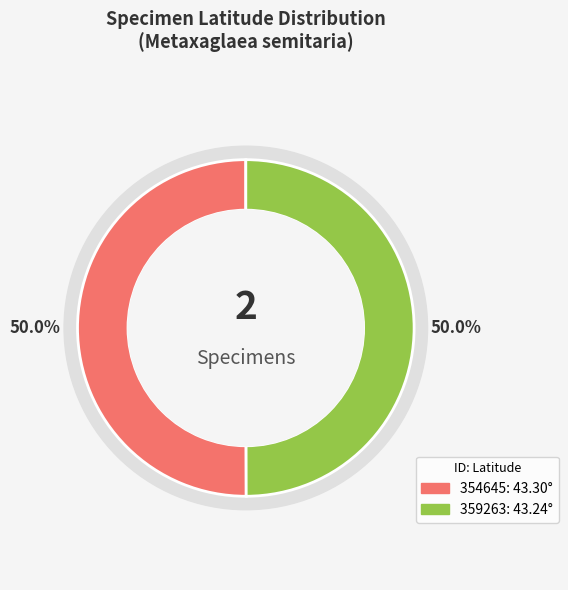

Approximately how many times larger is the value at 359263 compared to 354645?

1.0